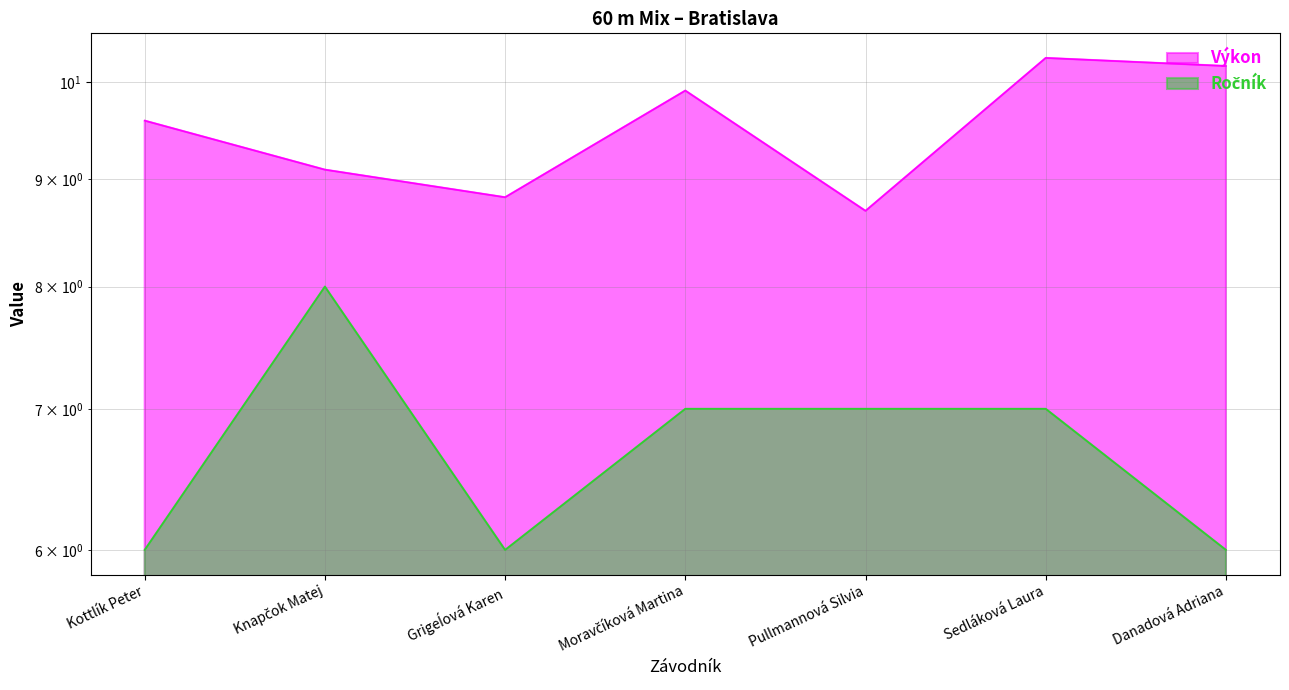

The Ročník series shows 9.4 at Danadová Adriana. True or false?

False